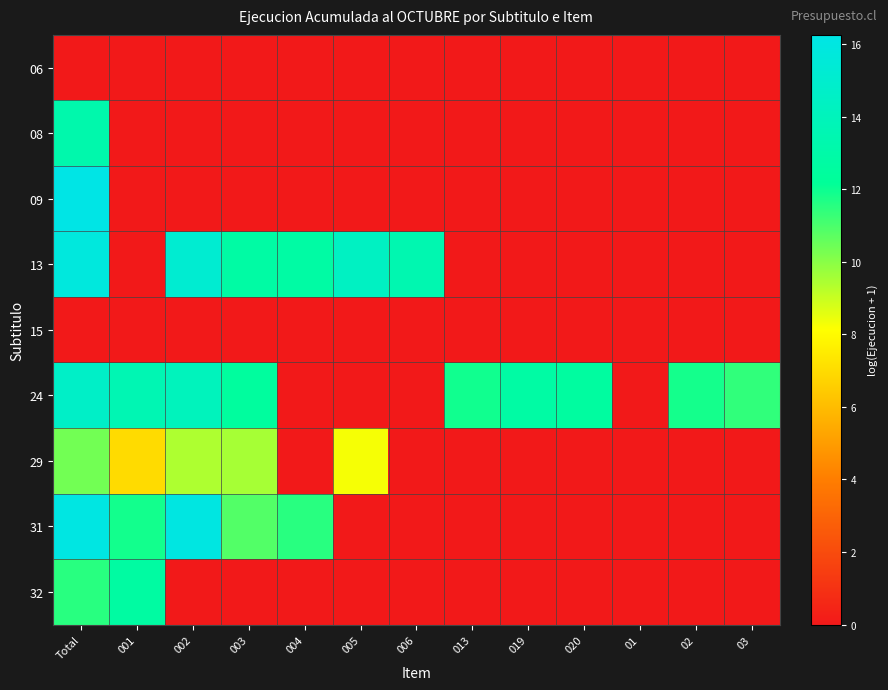

Reading left to right, extract all data points from this chart.

06: Total=0.0	001=0.0	002=0.0	003=0.0	004=0.0	005=0.0	006=0.0	013=0.0	019=0.0	020=0.0	01=0.0	02=0.0	03=0.0
08: Total=13.2	001=0.0	002=0.0	003=0.0	004=0.0	005=0.0	006=0.0	013=0.0	019=0.0	020=0.0	01=0.0	02=0.0	03=0.0
09: Total=16.3	001=0.0	002=0.0	003=0.0	004=0.0	005=0.0	006=0.0	013=0.0	019=0.0	020=0.0	01=0.0	02=0.0	03=0.0
13: Total=15.8	001=0.0	002=15.2	003=12.8	004=12.8	005=14.4	006=13.4	013=0.0	019=0.0	020=0.0	01=0.0	02=0.0	03=0.0
15: Total=0.0	001=0.0	002=0.0	003=0.0	004=0.0	005=0.0	006=0.0	013=0.0	019=0.0	020=0.0	01=0.0	02=0.0	03=0.0
24: Total=14.7	001=13.6	002=14.0	003=12.5	004=0.0	005=0.0	006=0.0	013=11.9	019=12.8	020=12.6	01=0.0	02=11.8	03=11.4
29: Total=10.4	001=7.0	002=9.4	003=9.5	004=0.0	005=8.3	006=0.0	013=0.0	019=0.0	020=0.0	01=0.0	02=0.0	03=0.0
31: Total=16.1	001=11.9	002=16.0	003=10.9	004=11.6	005=0.0	006=0.0	013=0.0	019=0.0	020=0.0	01=0.0	02=0.0	03=0.0
32: Total=11.6	001=12.7	002=0.0	003=0.0	004=0.0	005=0.0	006=0.0	013=0.0	019=0.0	020=0.0	01=0.0	02=0.0	03=0.0